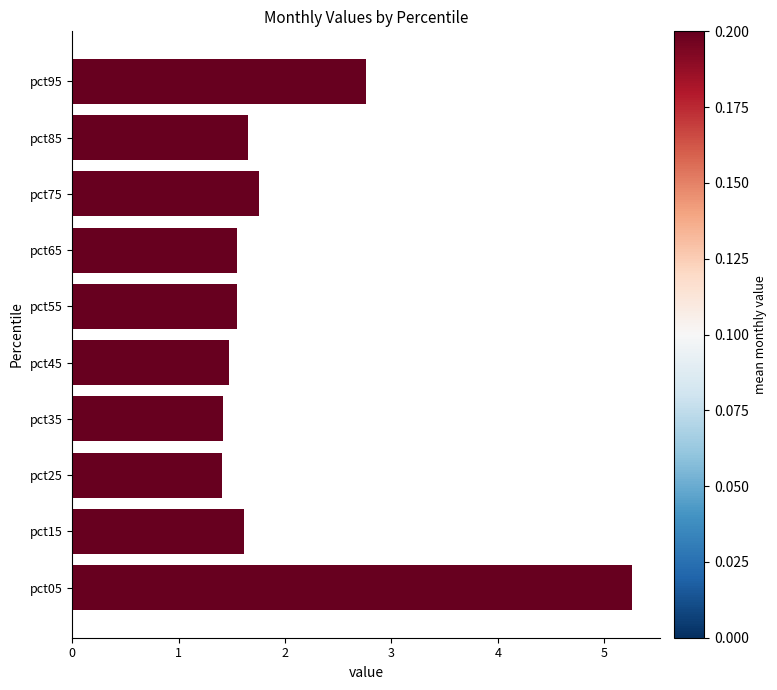

Which label corresponds to the largest value in the chart?

pct05